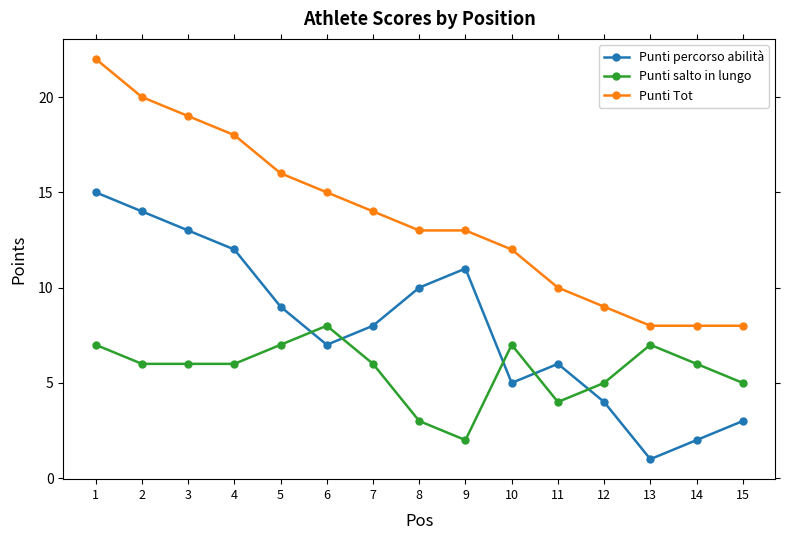

Reading left to right, extract all data points from this chart.

Punti percorso abilità: 15	14	13	12	9	7	8	10	11	5	6	4	1	2	3
Punti salto in lungo: 7	6	6	6	7	8	6	3	2	7	4	5	7	6	5
Punti Tot: 22	20	19	18	16	15	14	13	13	12	10	9	8	8	8